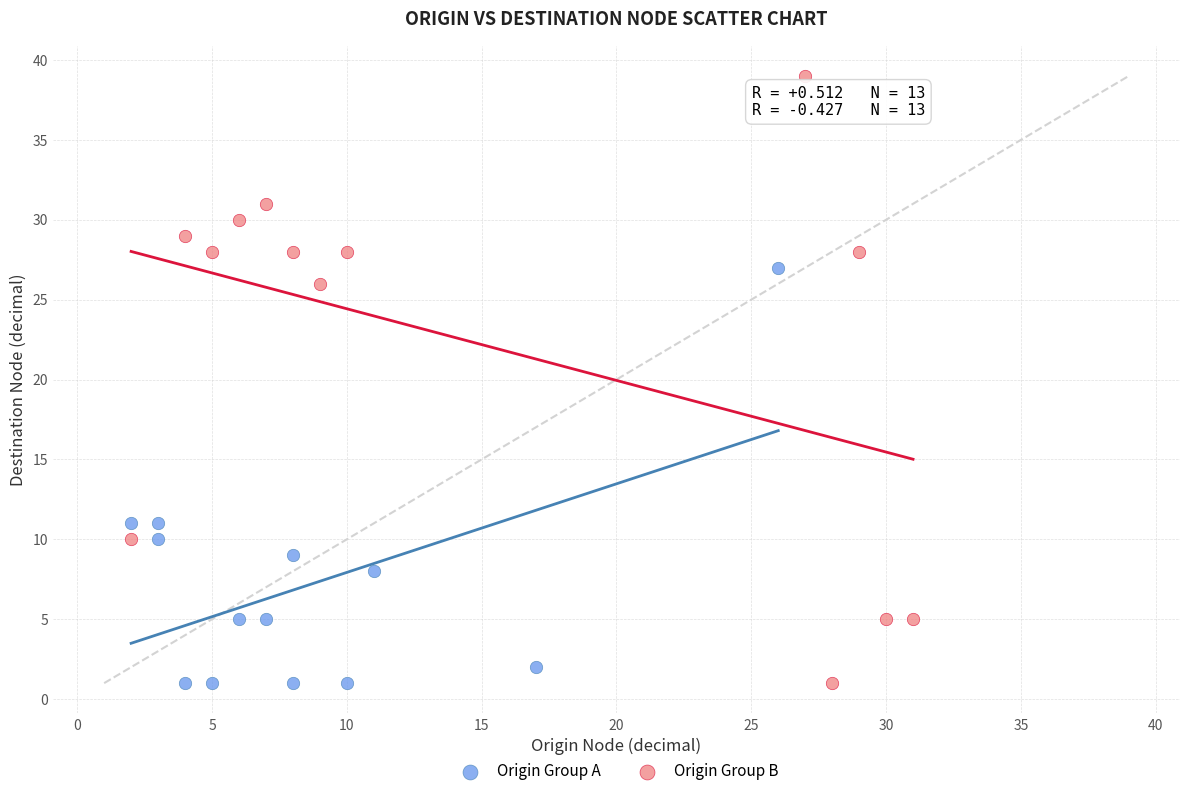

What are all the series names shown in the legend?

Origin Group A, Origin Group B